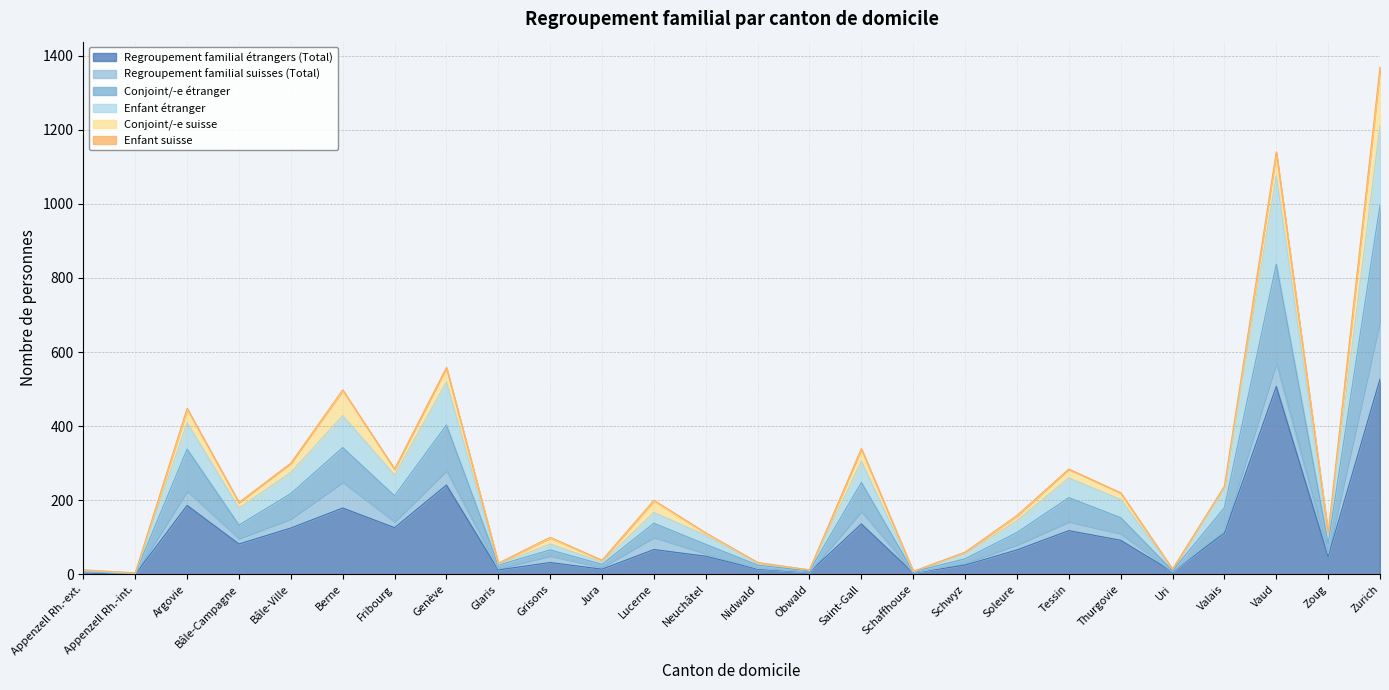

Is it true that Regroupement familial étrangers (Total) equals 121 at Berne?

False